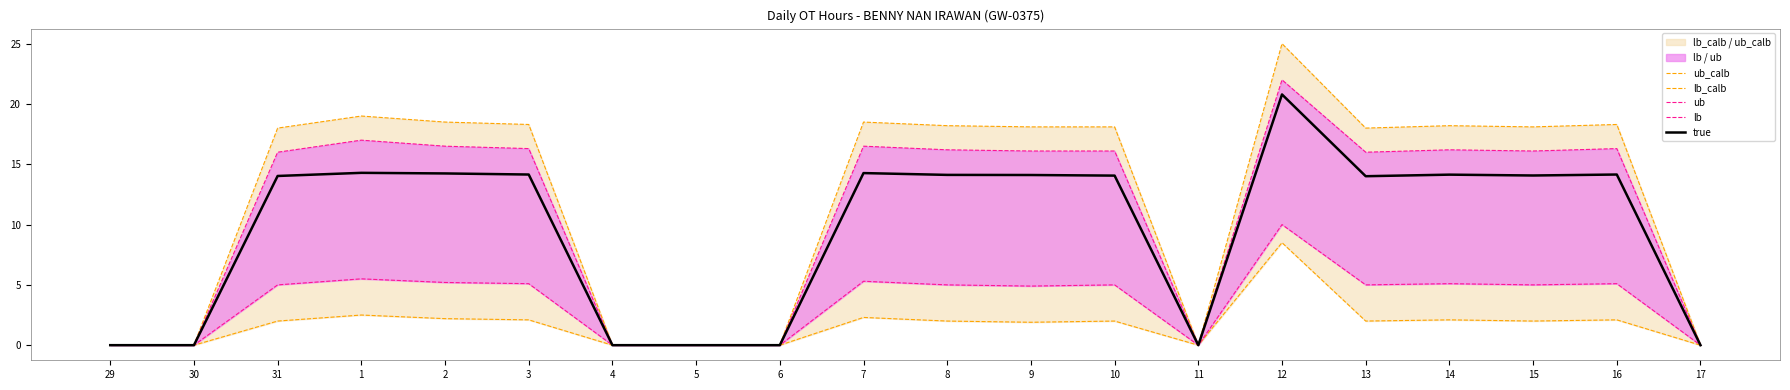

What is the sum of all lb_calb values?

33.7